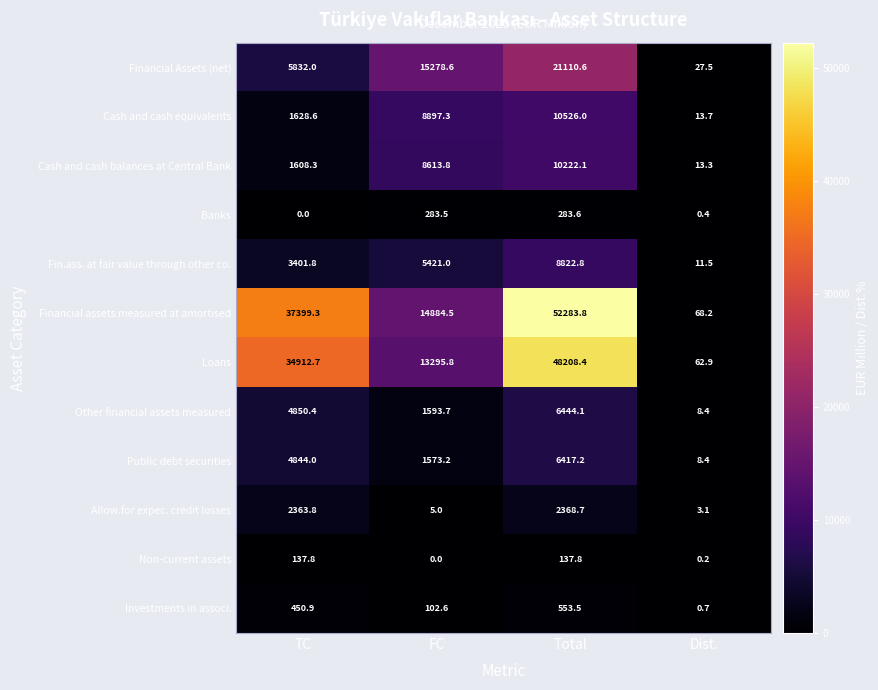

How many categories are shown in the chart?

4